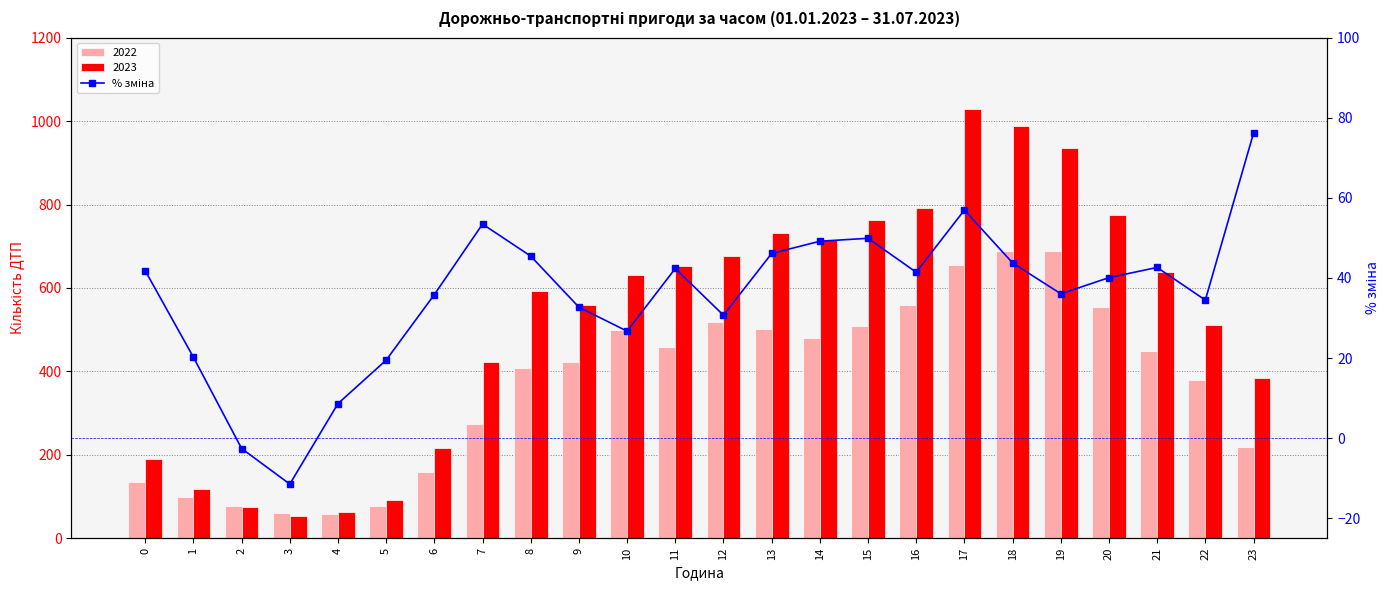

Count the number of values greater than 41.

12